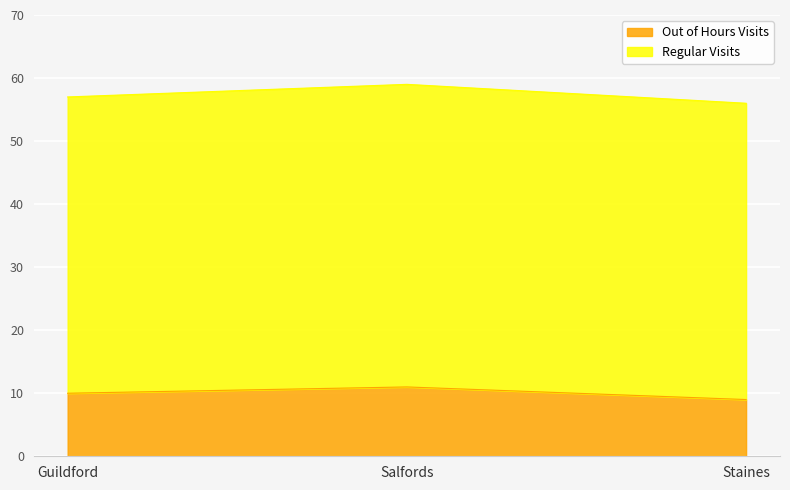

What is the difference between the second highest and minimum values?

1